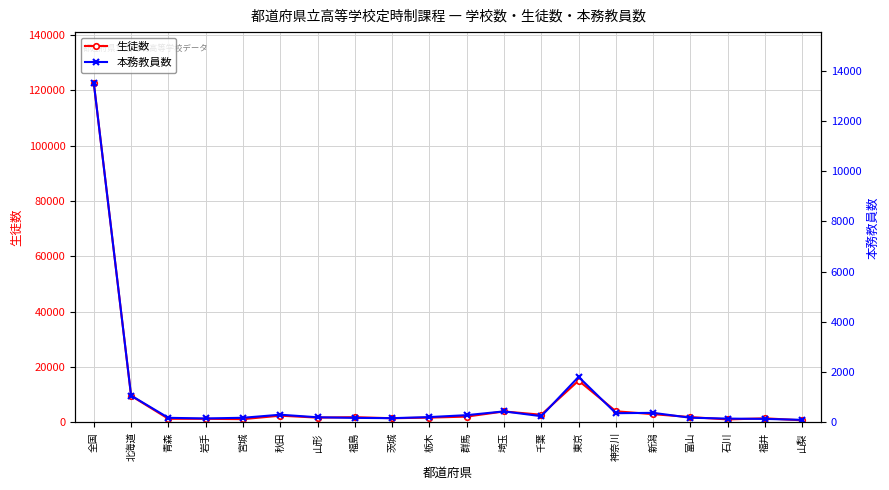

What is the label of the 4th point from the right?

富山